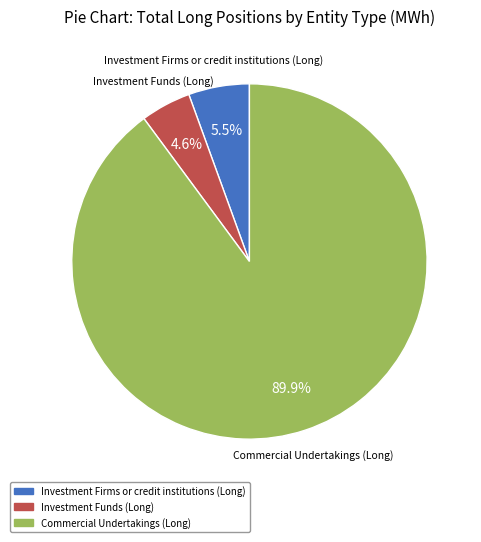

What is the largest slice in the pie chart?

Commercial Undertakings (Long)